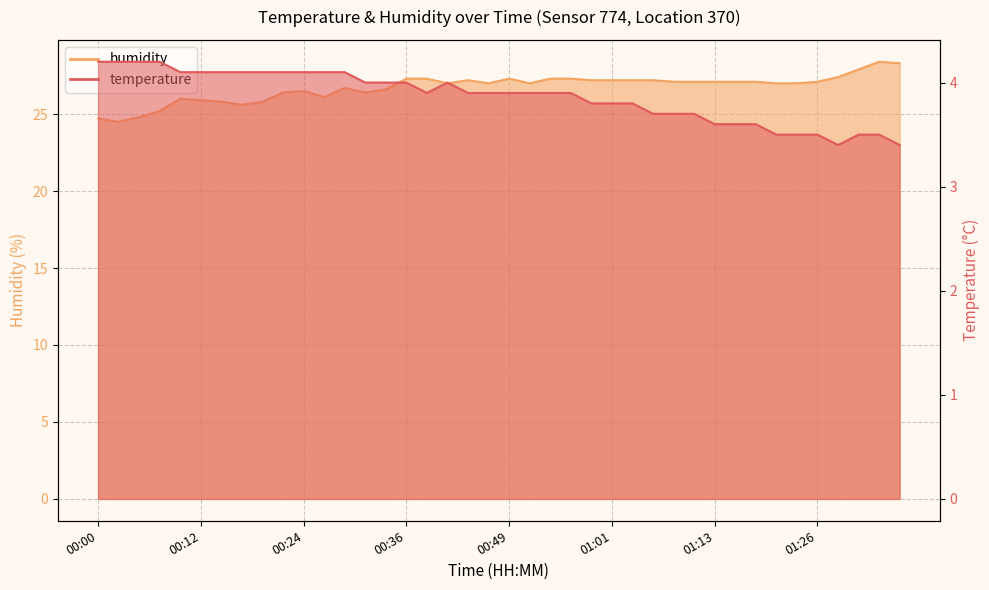

How many interior local valleys does the temperature series have?

2